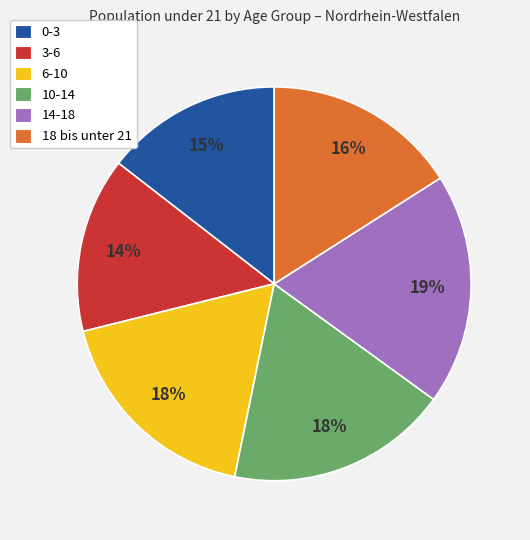

Is the sum of 14-18 and 0-3 greater than half?

No